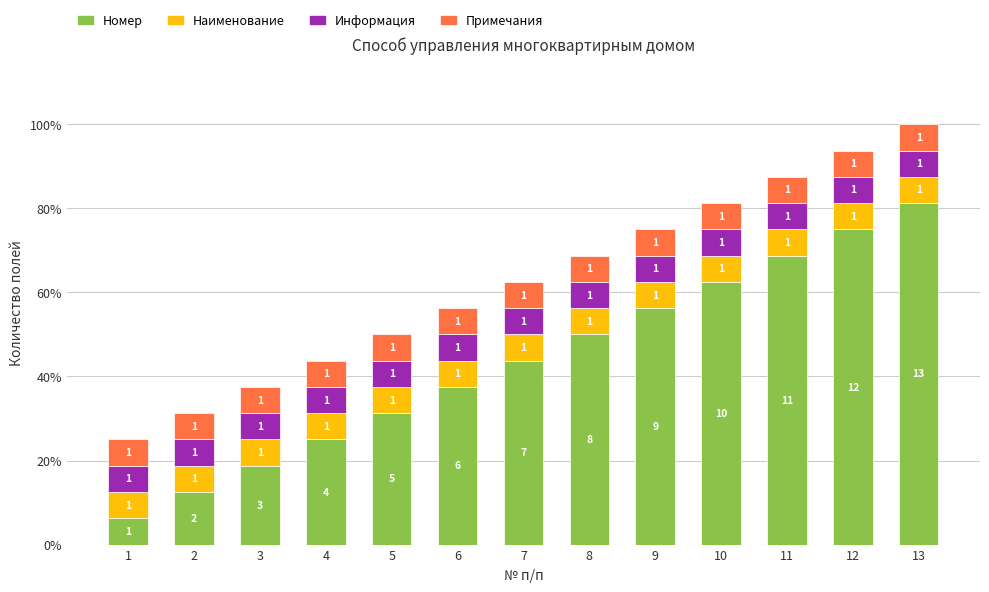

Are the bars horizontal?

No